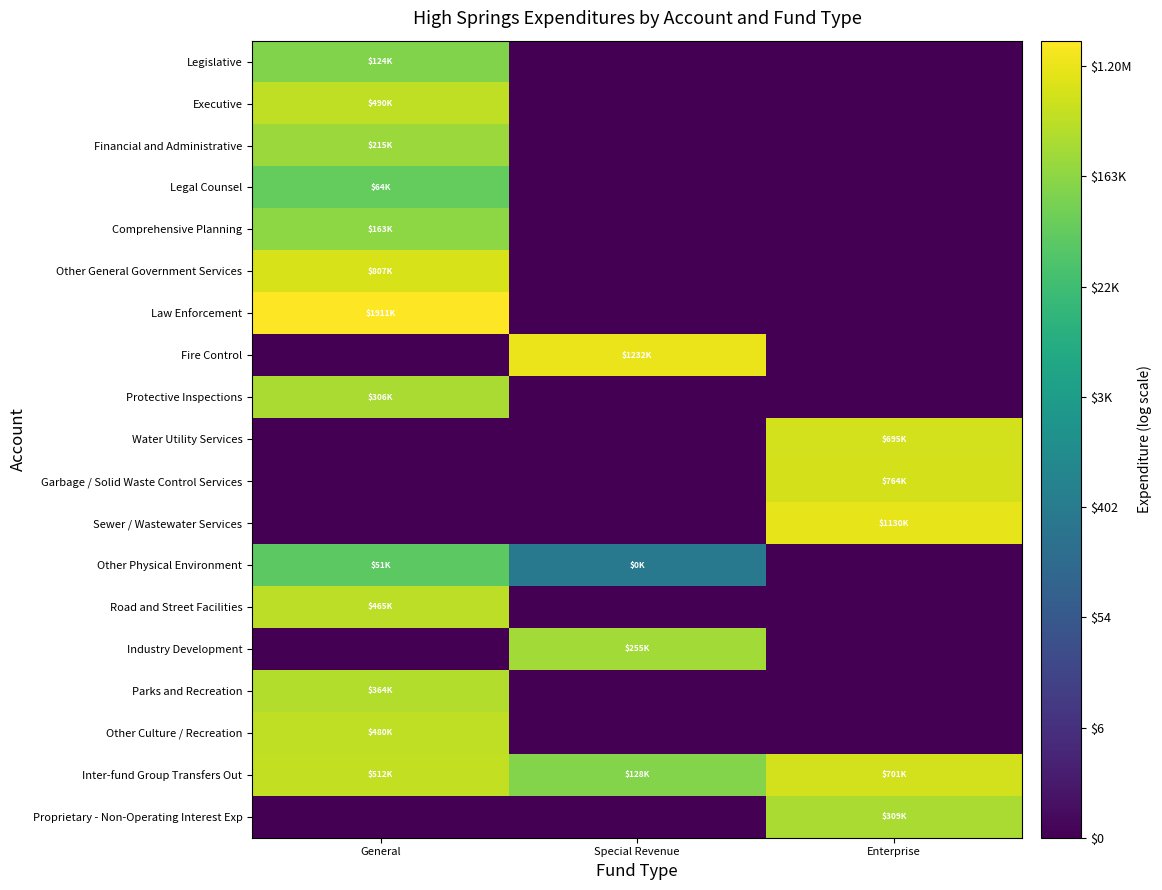

At which category is the sum across all series the highest?

General